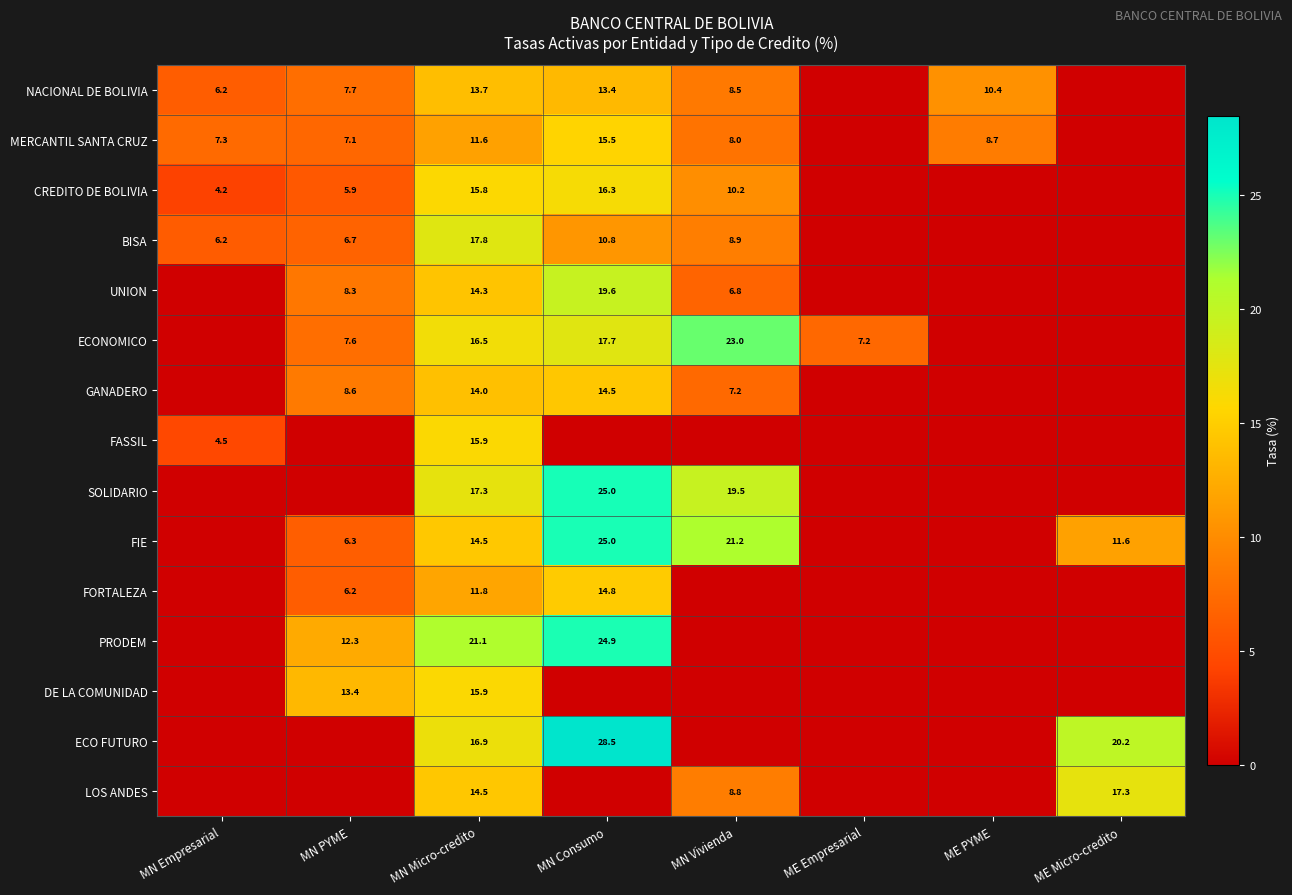

Is it true that DE LA COMUNIDAD equals 15.9 at MN Micro-credito?

True